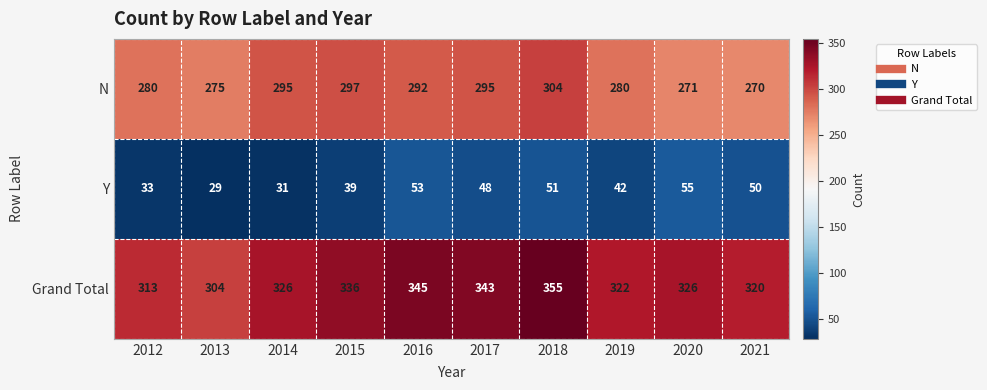

Reading left to right, extract all data points from this chart.

N: 280	275	295	297	292	295	304	280	271	270
Y: 33	29	31	39	53	48	51	42	55	50
Grand Total: 313	304	326	336	345	343	355	322	326	320